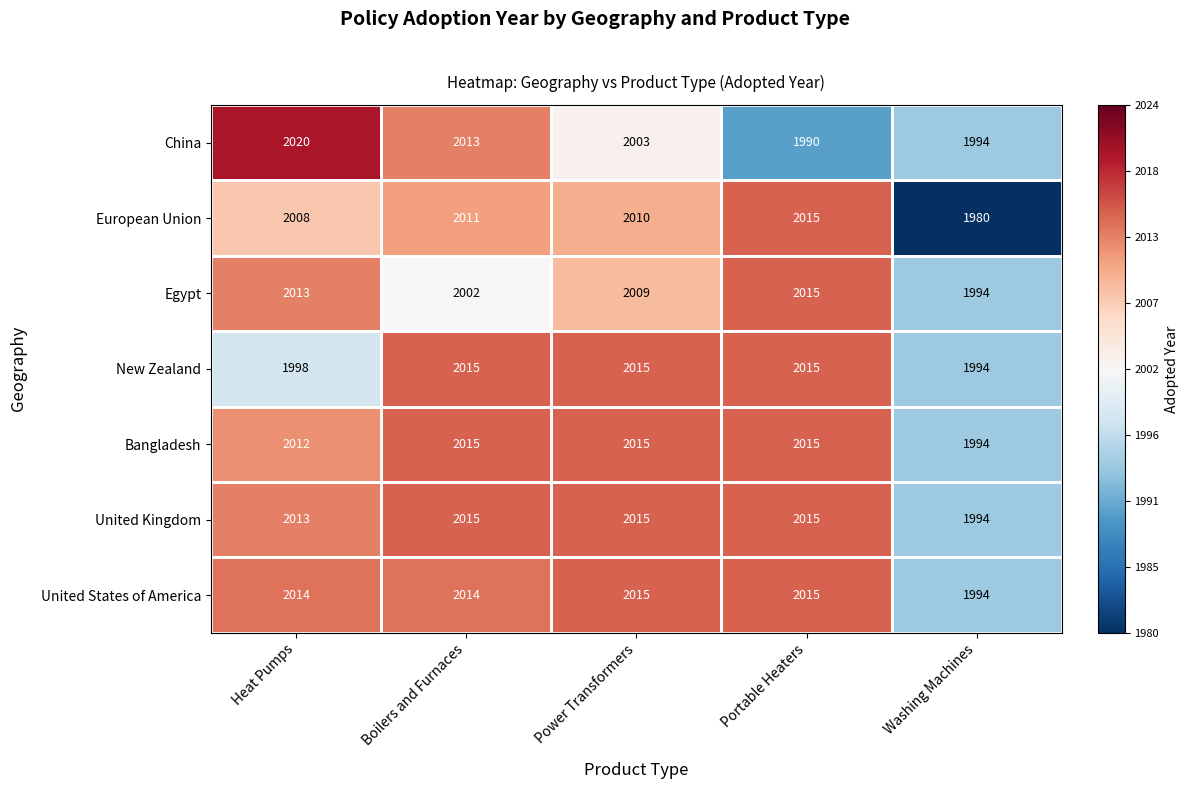

At which category is the sum across all series the highest?

Boilers and Furnaces